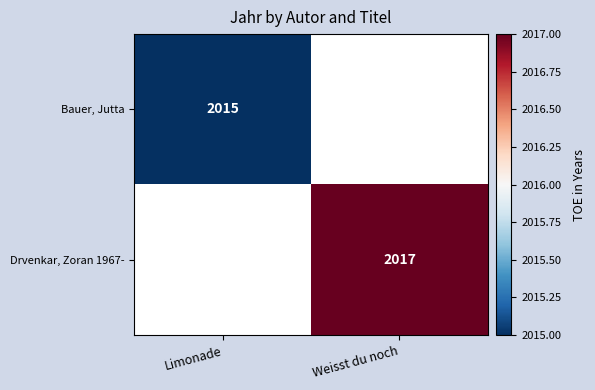

True or false: Drvenkar, Zoran 1967- has a value of 2017 at Weisst du noch.

True